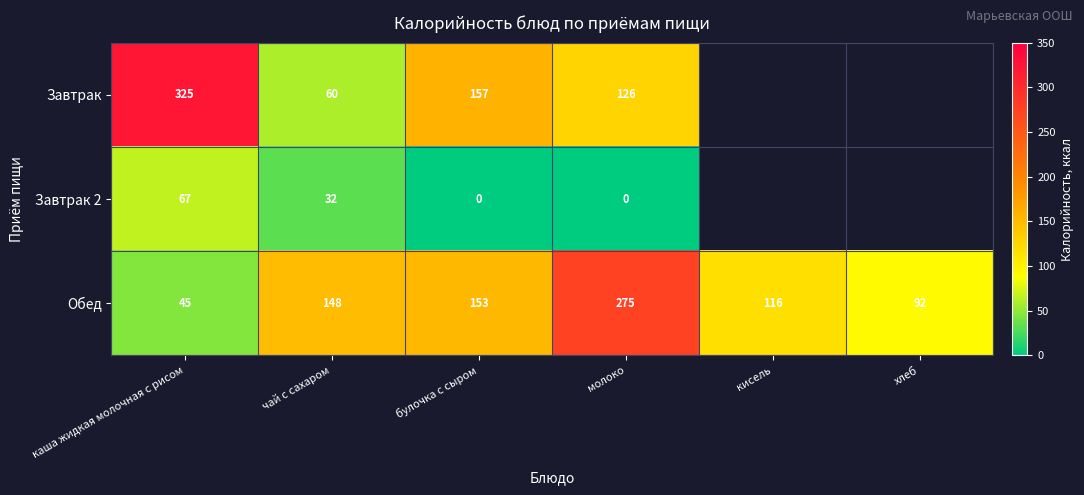

What is the average value of the Обед series?

138